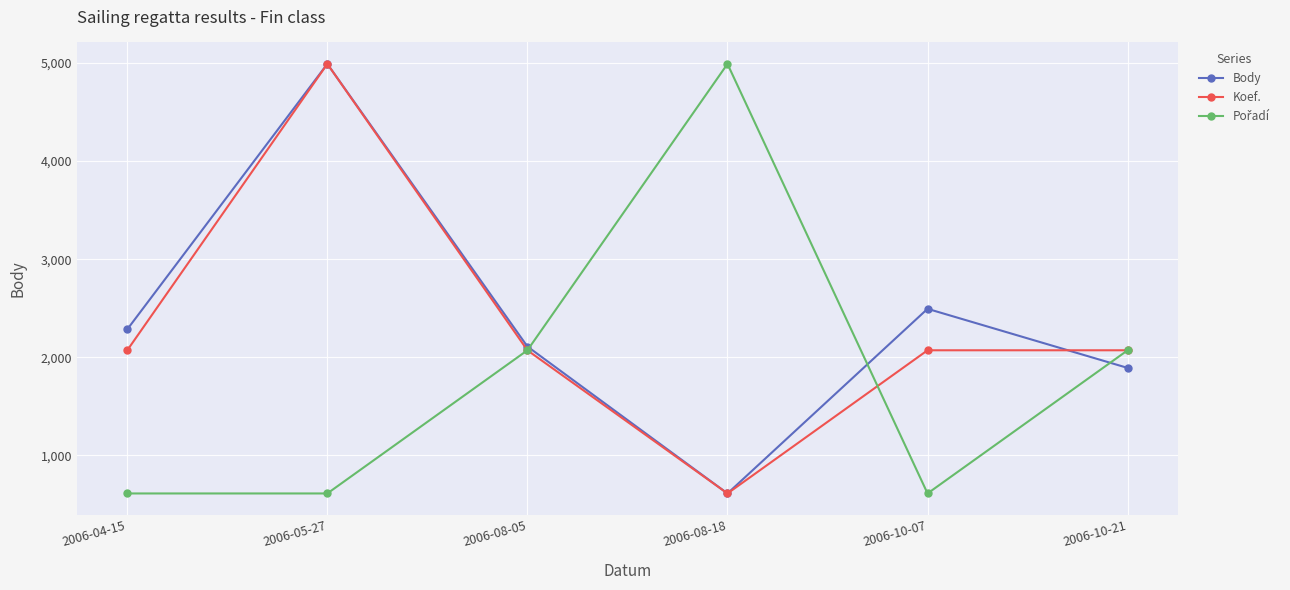

True or false: Body has a value of 4989.0 at 2006-05-27.

True